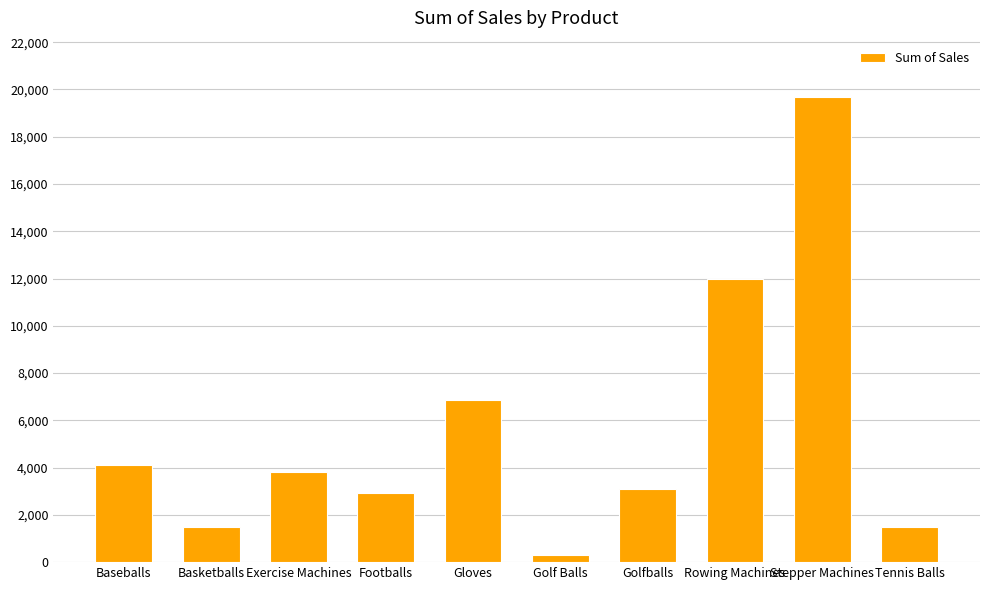

Between Gloves and Footballs, which is larger?

Gloves